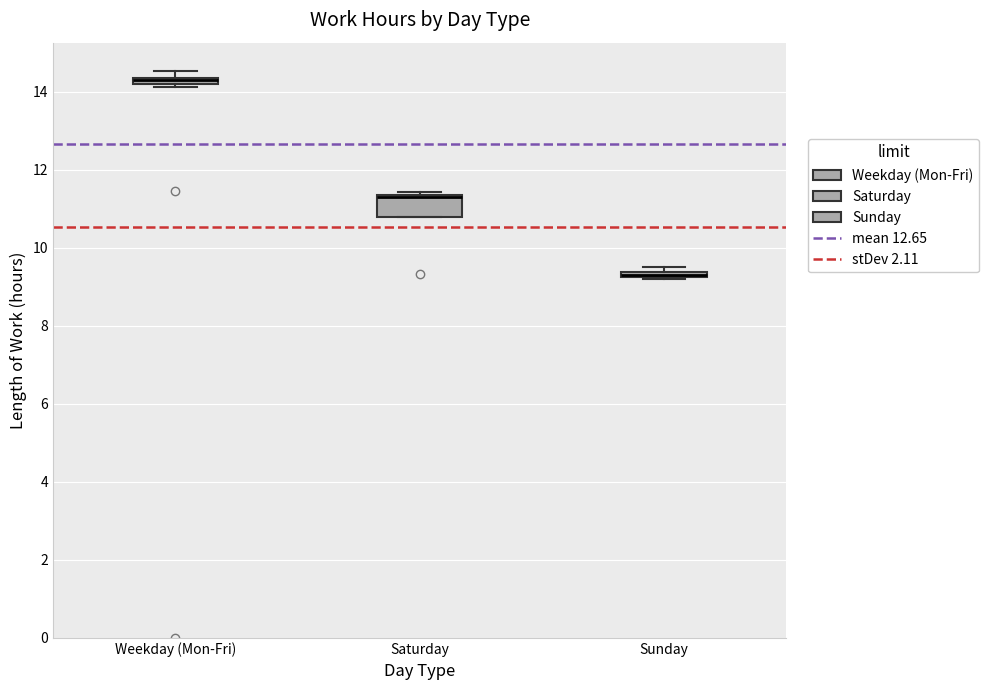

Where is the upper edge of the box for Saturday on the y-axis? The values are not printed on the chart, so give them approximately, as read against the axis.

11.4